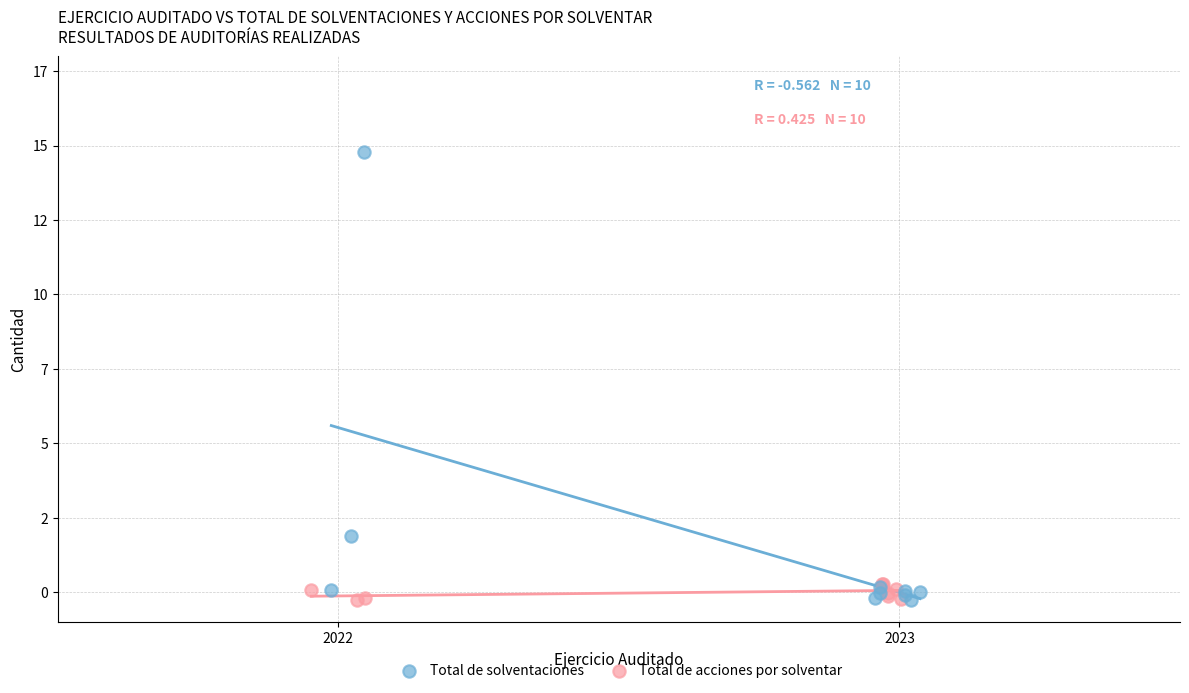

Which series has the largest Y range (max minus min)?

Total de solventaciones